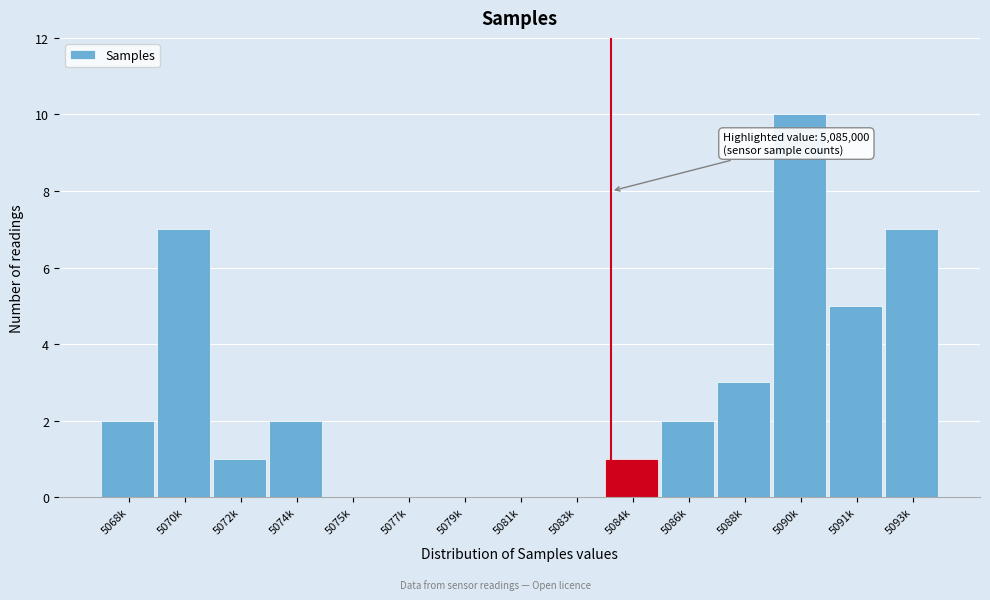

Reading left to right, what are all the values shown in this chart?

5068k=2	5070k=7	5072k=1	5074k=2	5075k=0	5077k=0	5079k=0	5081k=0	5083k=0	5084k=1	5086k=2	5088k=3	5090k=10	5091k=5	5093k=7